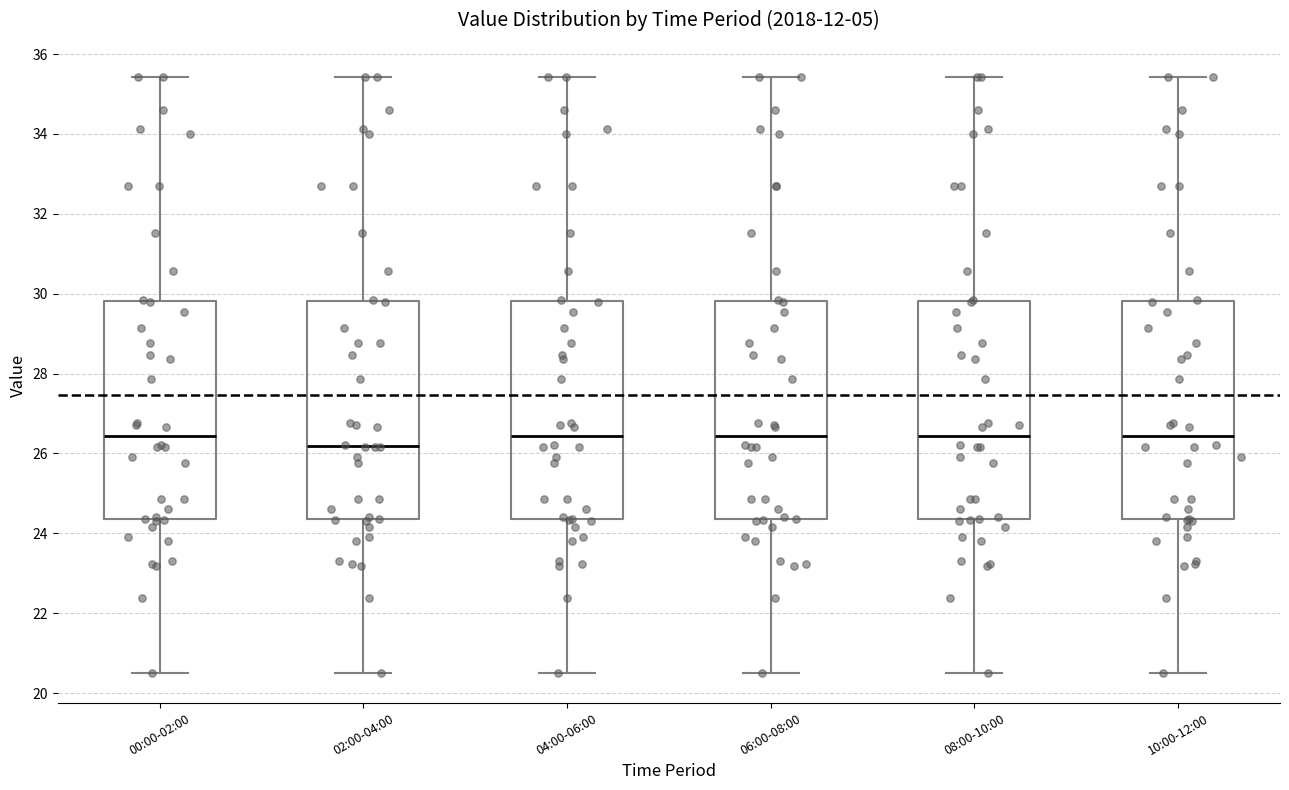

Where does the median line of the box for 00:00-02:00 sit on the y-axis? The values are not printed on the chart, so give them approximately, as read against the axis.

26.4